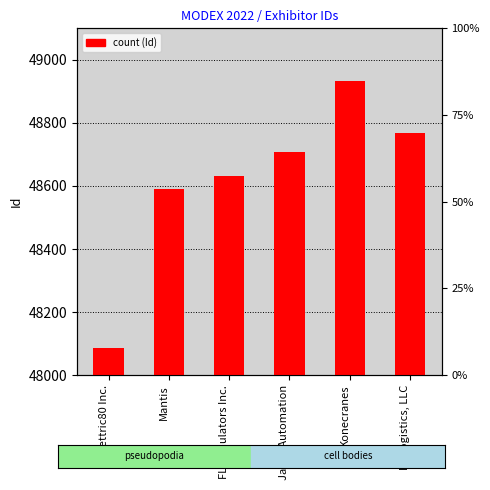

The chart shows a value of 48707 at Janus Automation. True or false?

True